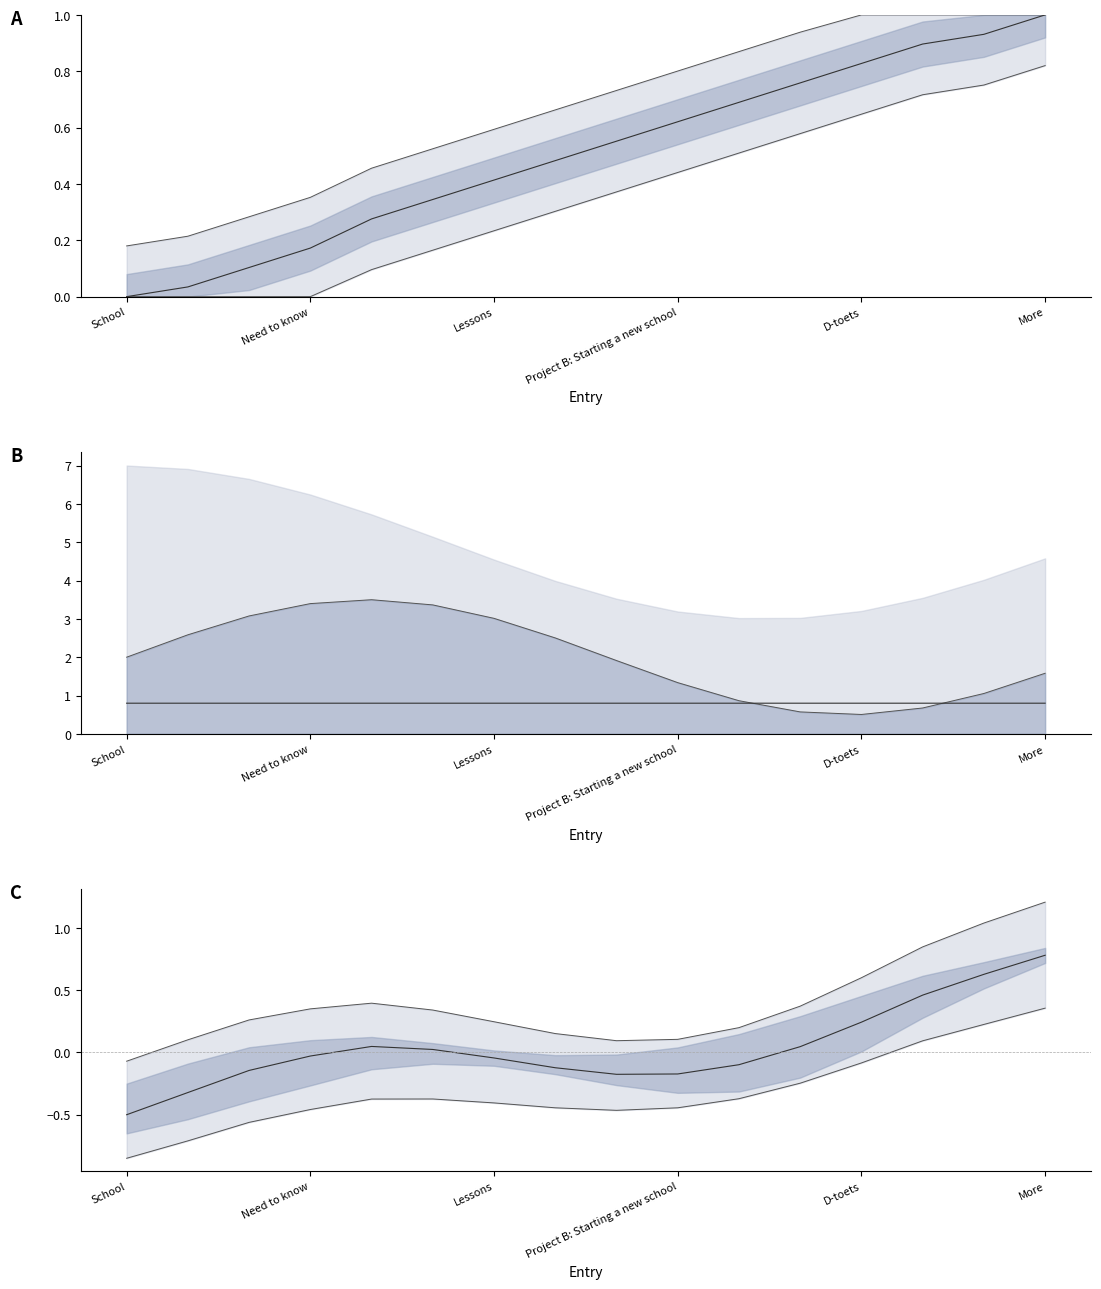

How many negative values does the upper2 series have?

1